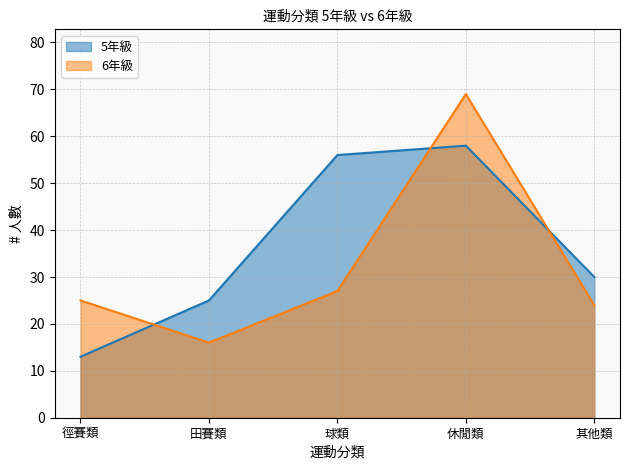

Is it true that 6年級 equals 107 at 休閒類?

False